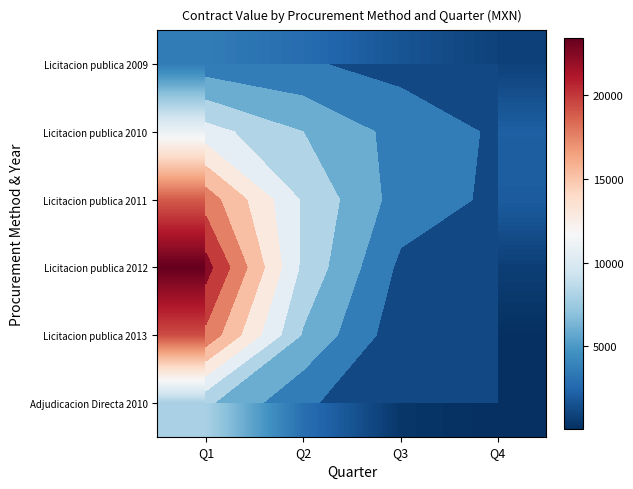

Is the value of Licitacion publica 2011 at Q4 greater than the value of Adjudicacion Directa 2010 at Q3?

Yes